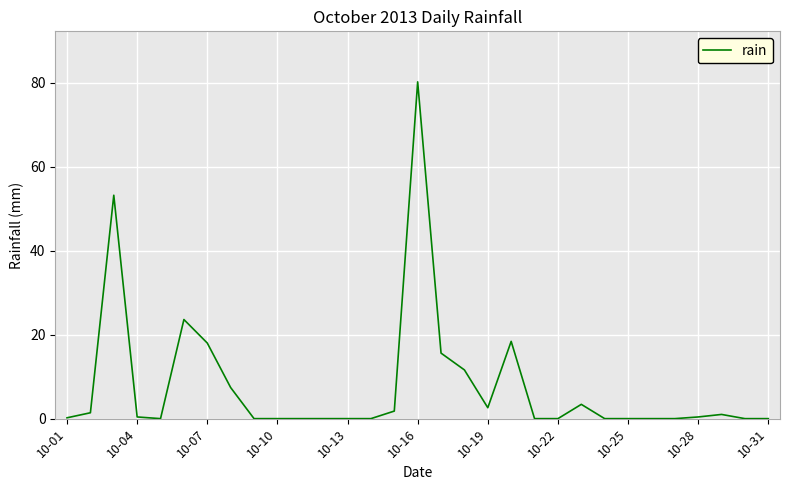

What is the maximum value shown in the chart?

80.2